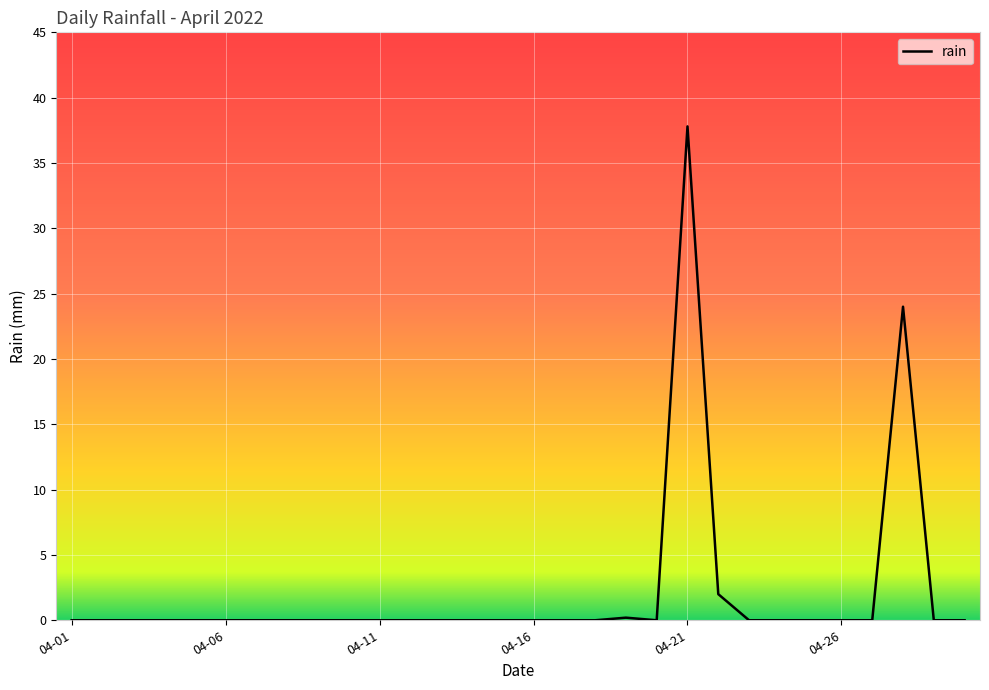

What is the difference between the maximum and minimum values?

37.8